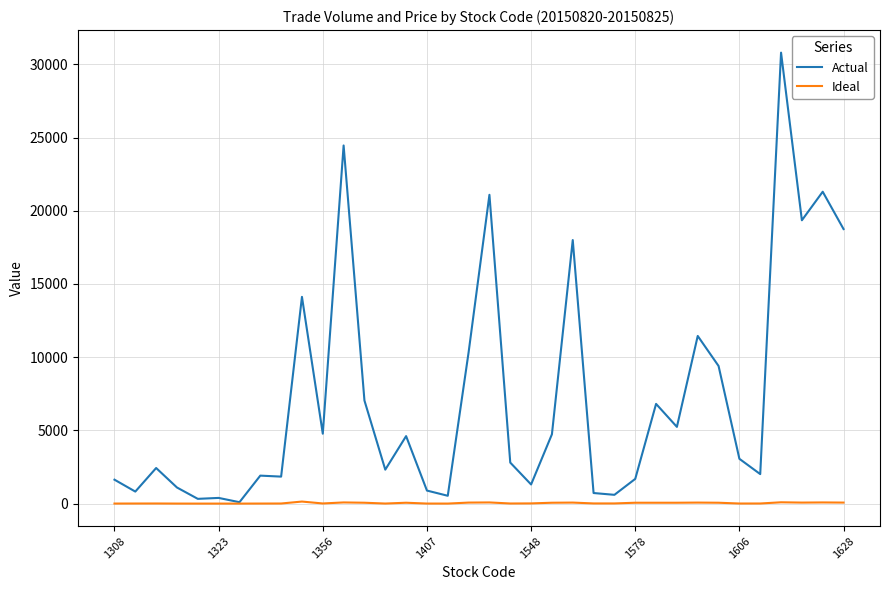

What is the maximum value shown in the chart?

30800.0